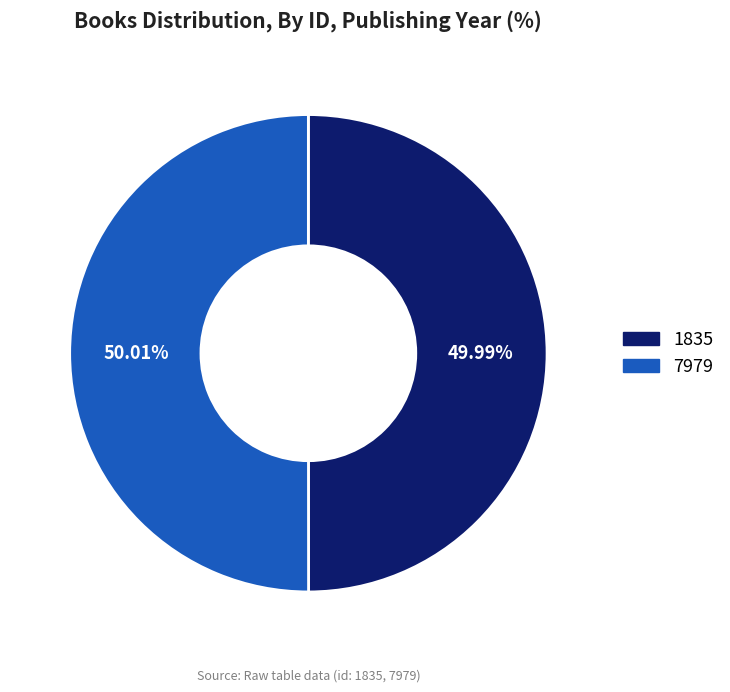

To the nearest percent, what portion does 1835 represent?

50%